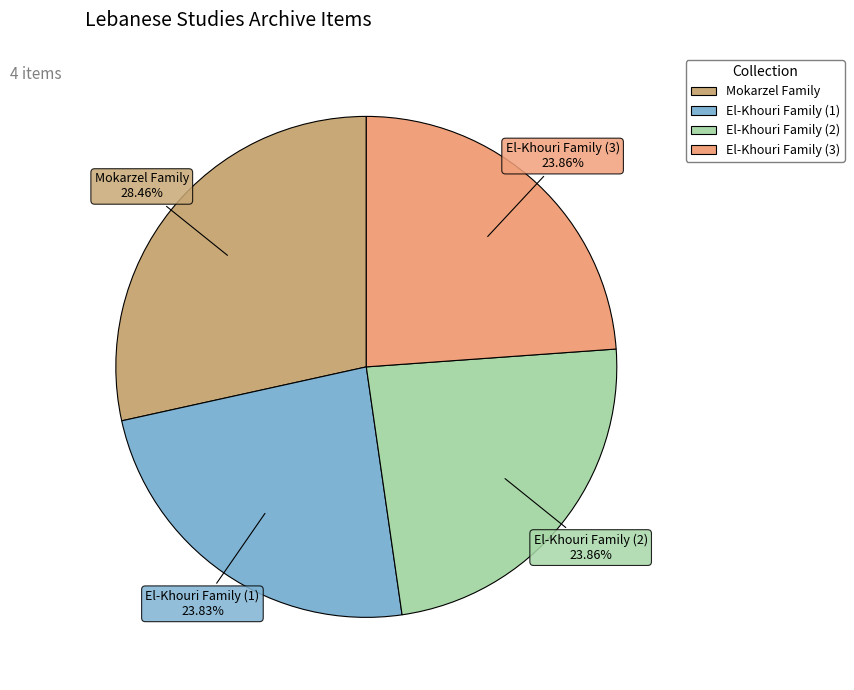

Does El-Khouri Family (1) represent more than half of the total?

No